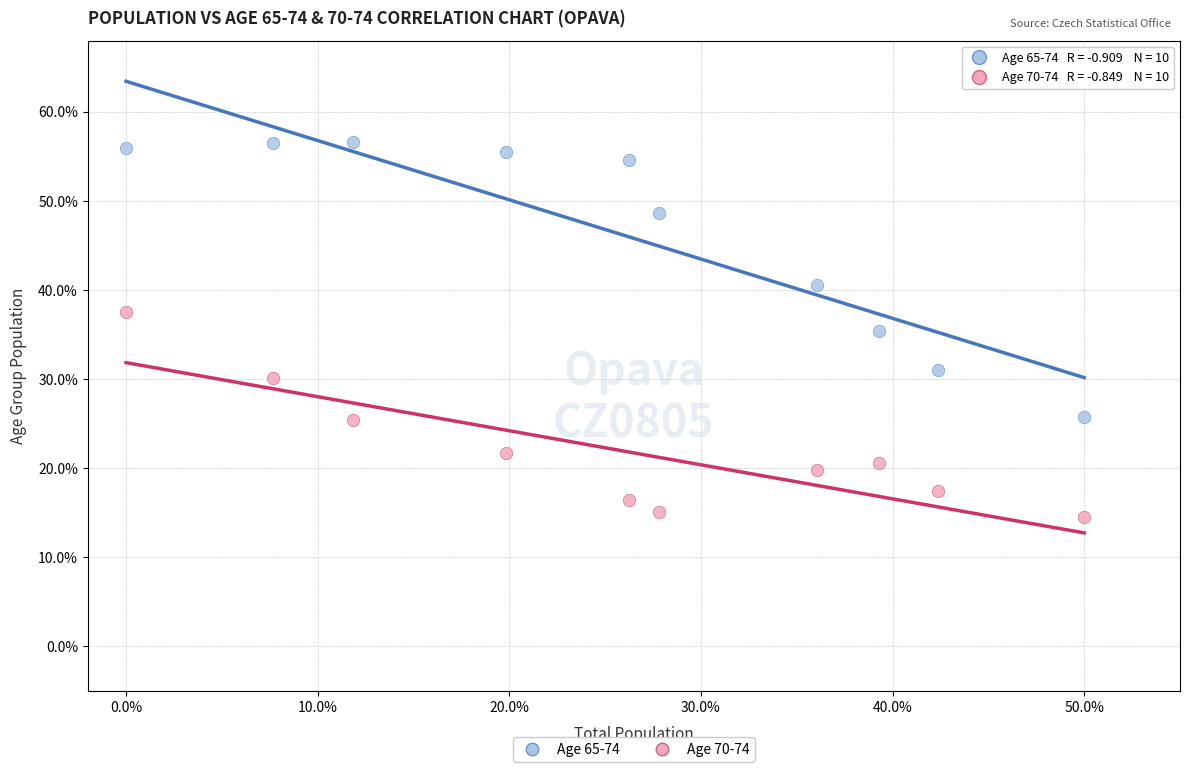

Which series has the widest spread of Y values?

Age 65-74